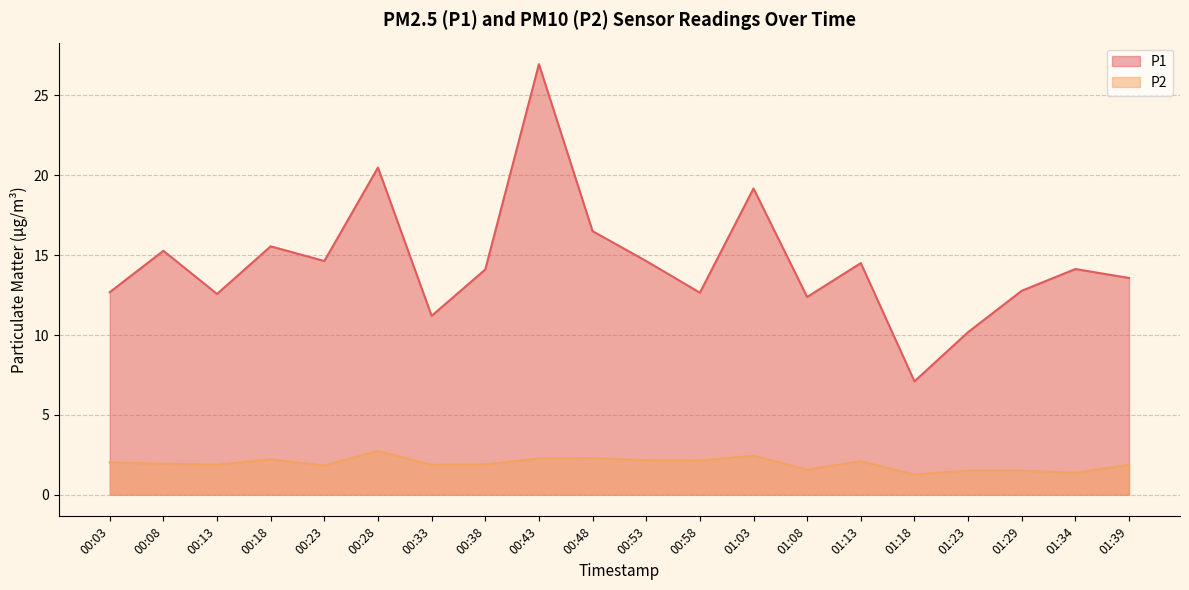

Which category has the lowest value in the P2 series?

01:18